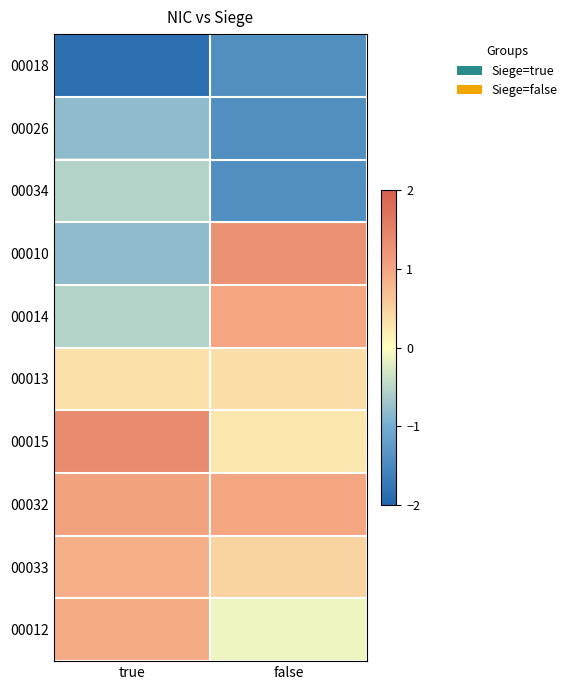

What is the difference between the highest and lowest values at false?

2.7